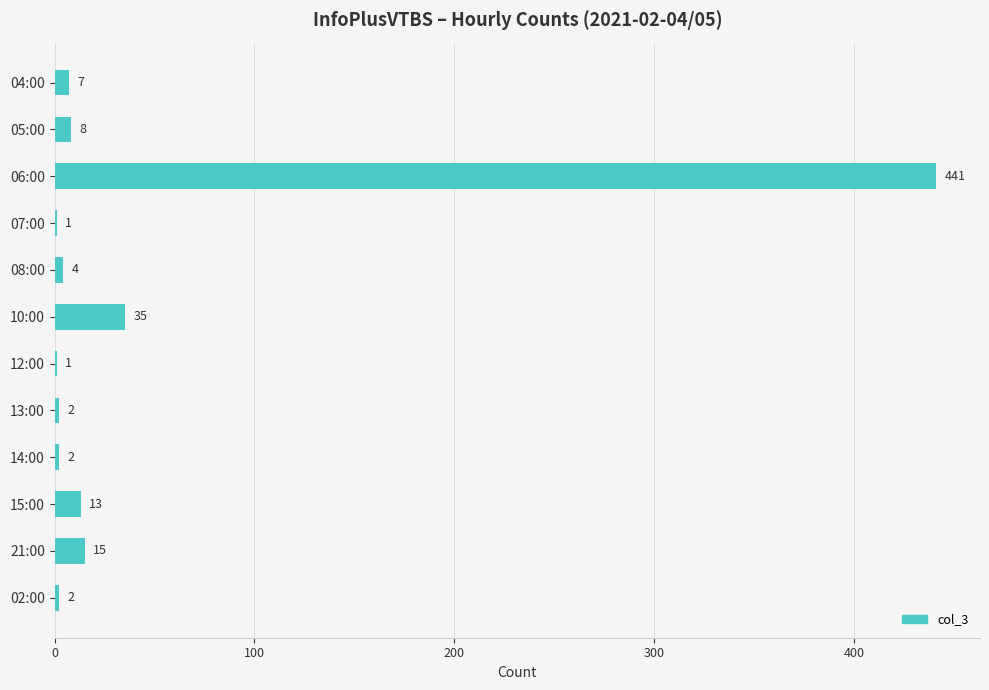

How many data points does each series have?

12